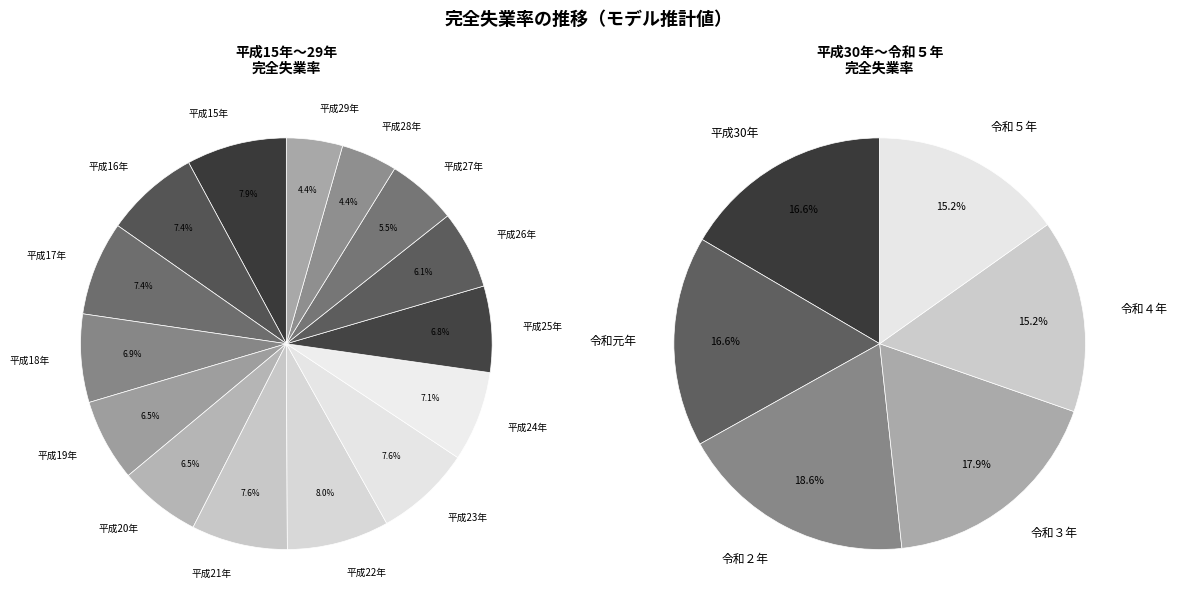

Which category has the biggest portion of the pie?

平成22年